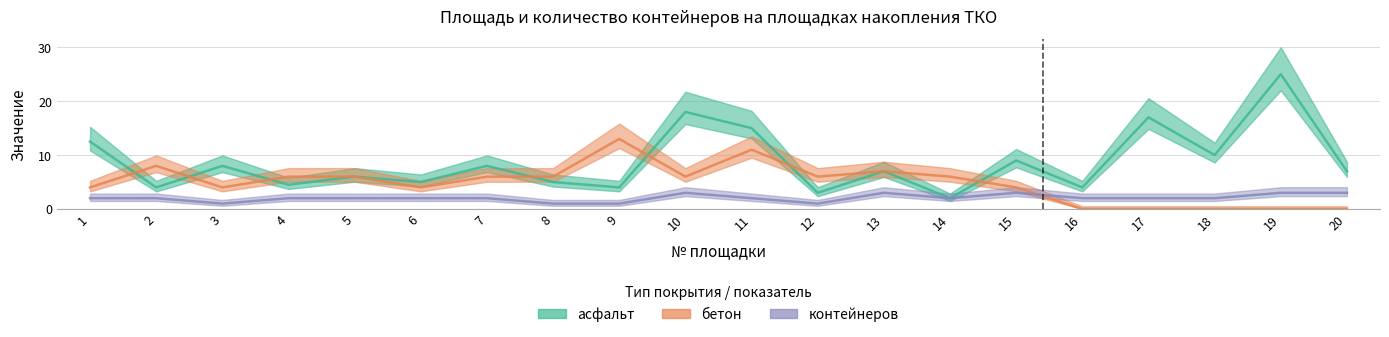

What is the average value of the асфальт series?

8.7